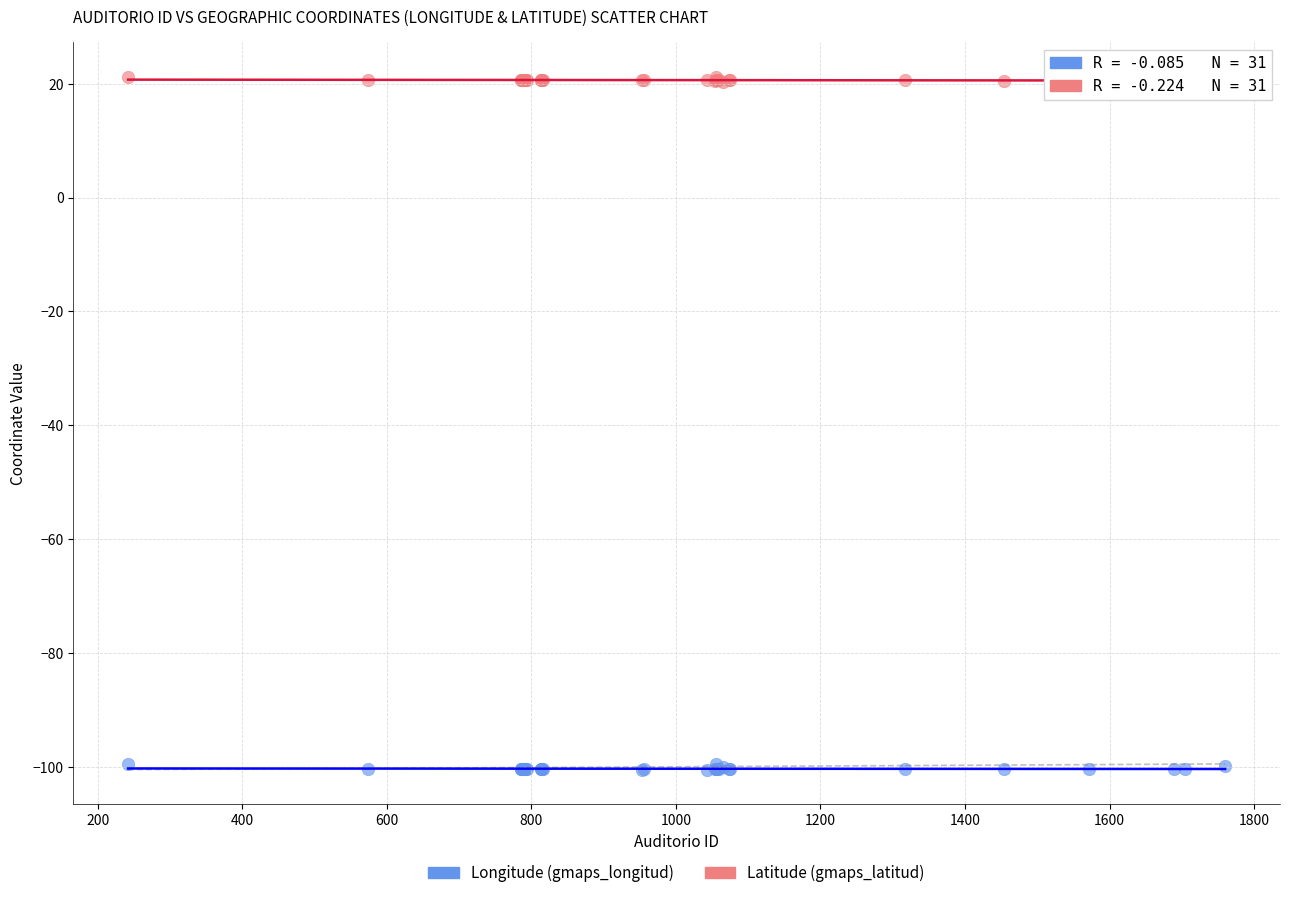

Which series reaches the maximum Y coordinate?

Latitude (gmaps_latitud)